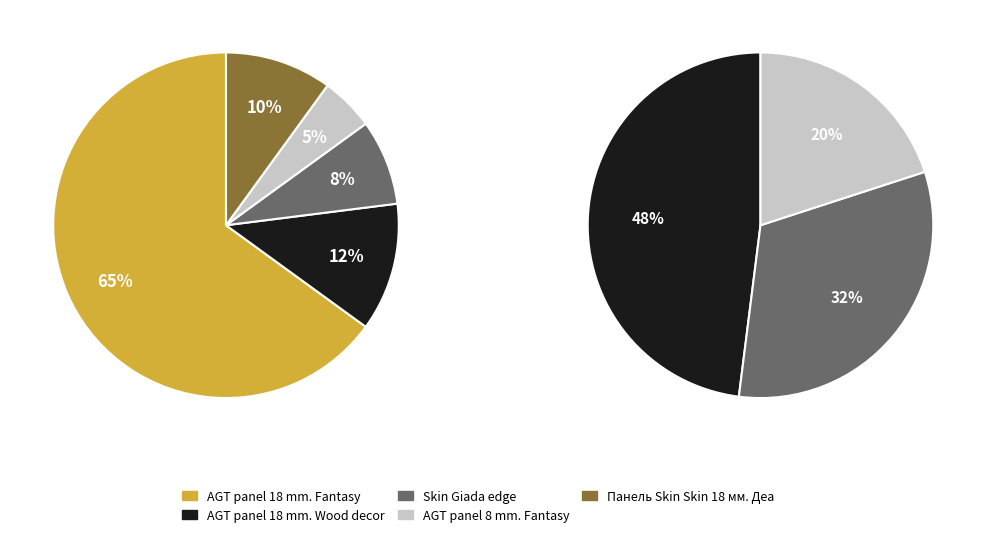

What percentage is the AGT panel 18 mm. Fantasy slice, to the nearest percent?

65%